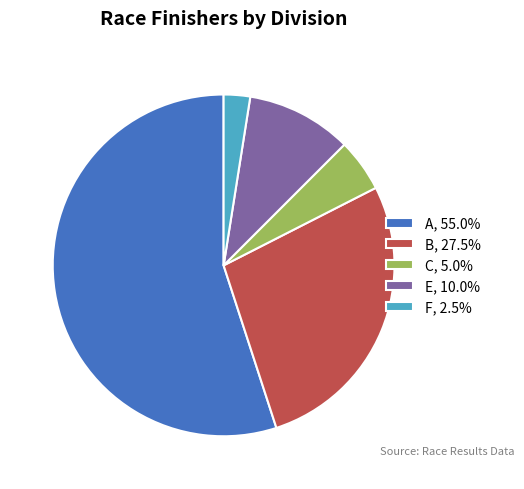

Do A, 55.0% and E, 10.0% together represent more than half of the pie?

Yes